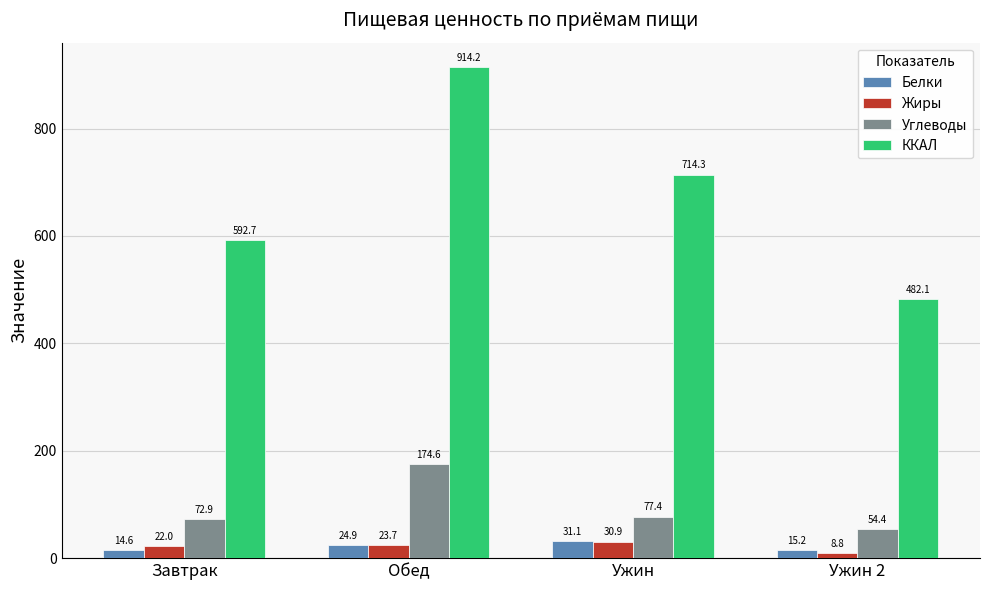

What is the difference between the second highest and minimum values in the ККАЛ series?

232.2